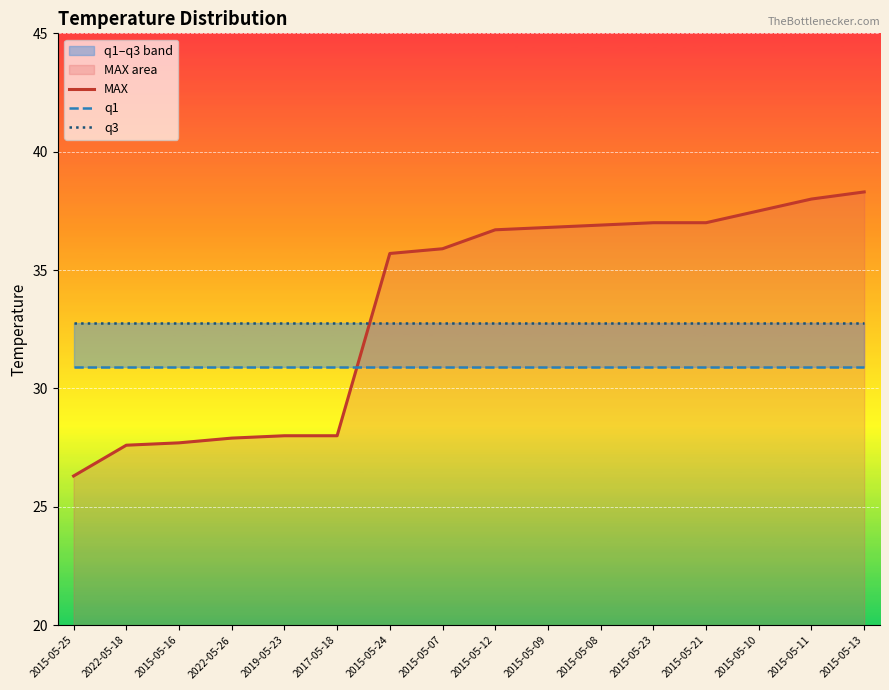

List the labels in order of q3 value, largest first.

2015-05-25, 2022-05-18, 2015-05-16, 2022-05-26, 2019-05-23, 2017-05-18, 2015-05-24, 2015-05-07, 2015-05-12, 2015-05-09, 2015-05-08, 2015-05-23, 2015-05-21, 2015-05-10, 2015-05-11, 2015-05-13